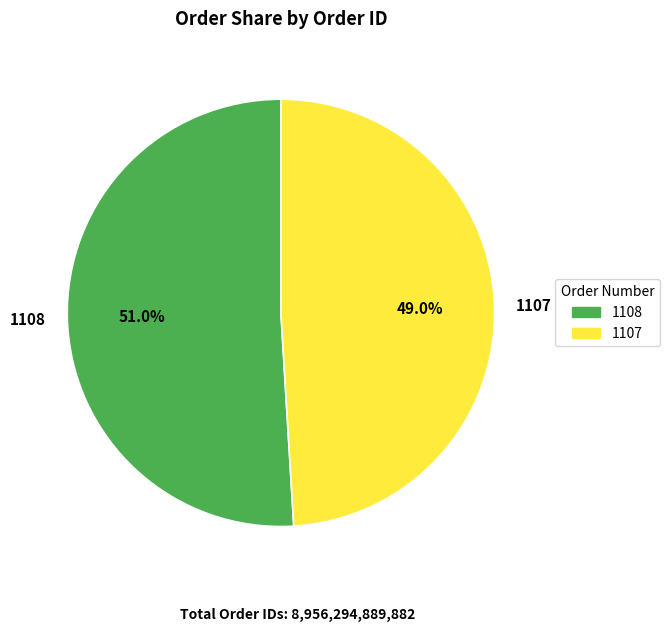

To the nearest percent, what is the average slice percentage?

50%